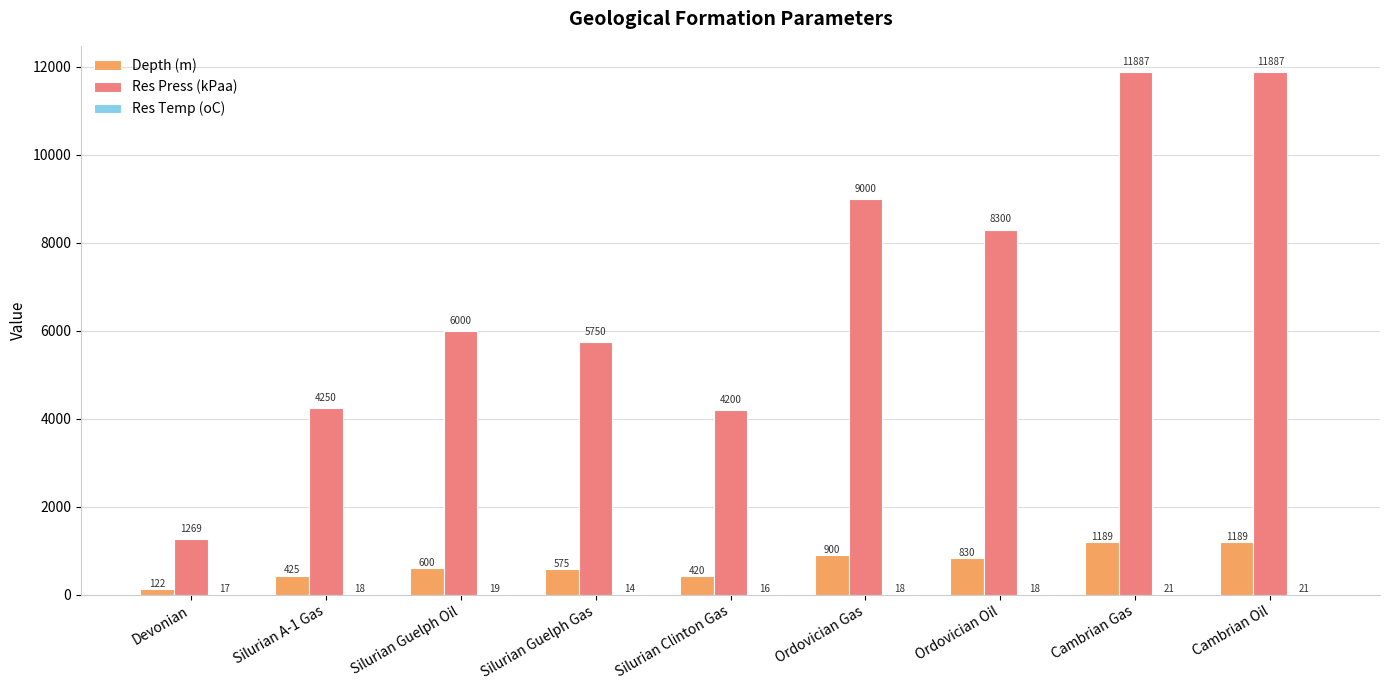

How many groups of bars are there?

9